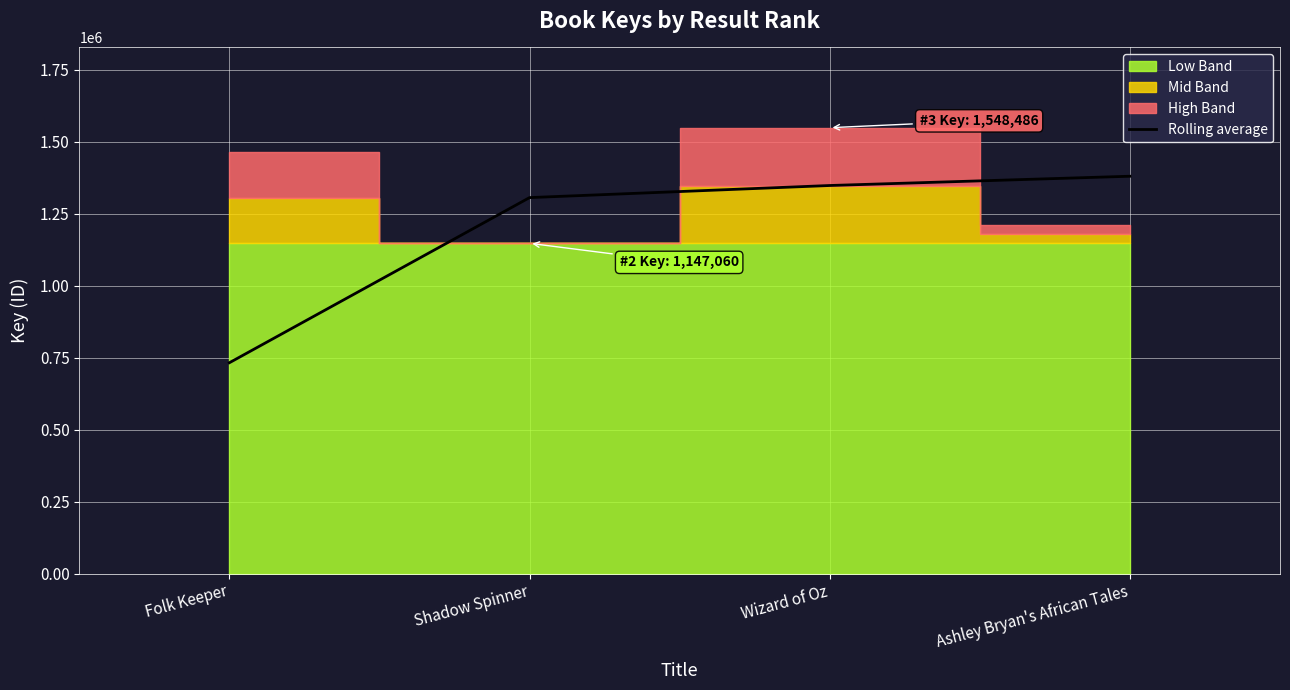

Where does the data first go above 1347773?

Ashley Bryan's African Tales